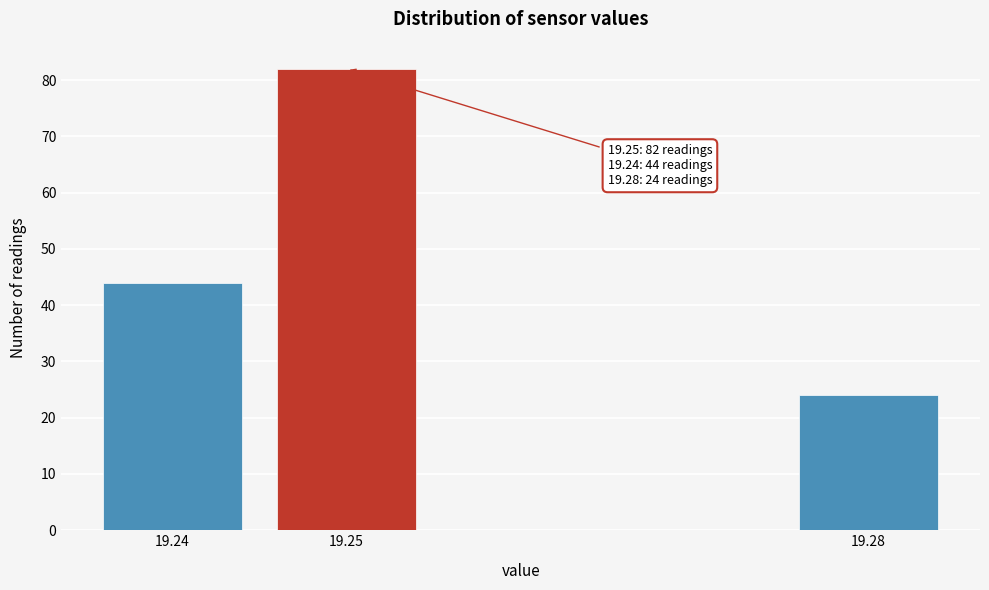

Reading left to right, what are all the values shown in this chart?

19.24=44	19.25=82	19.28=24